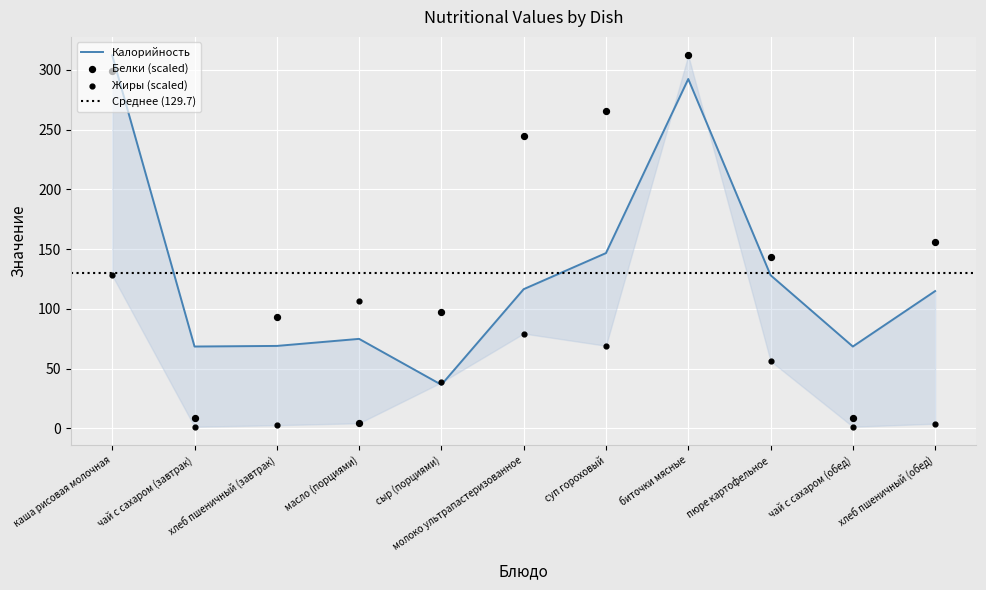

Which series has the largest total across all categories?

Белки